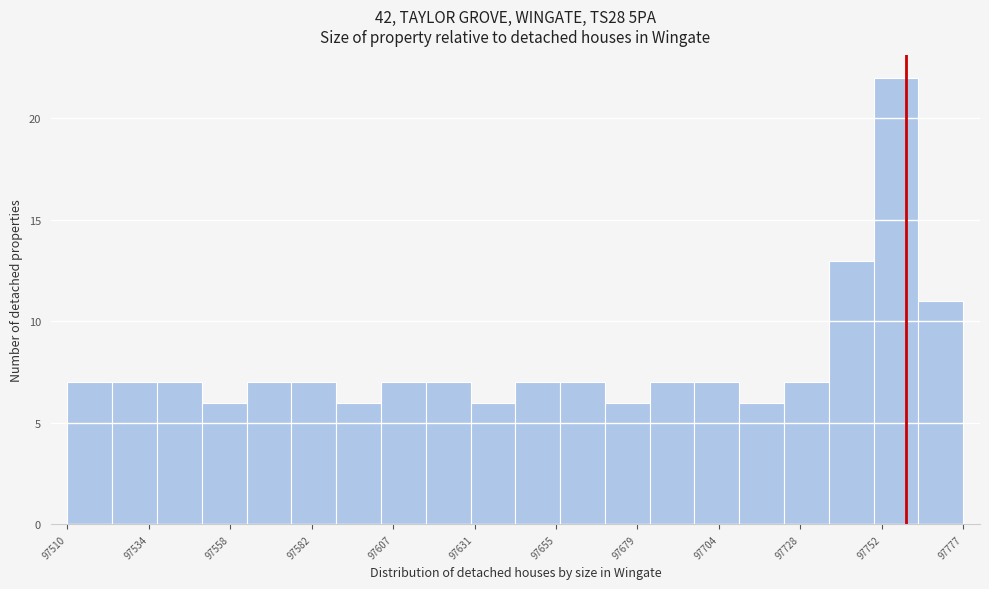

Read against the x-axis, roughly where is the centre of the tallest bar?

97755